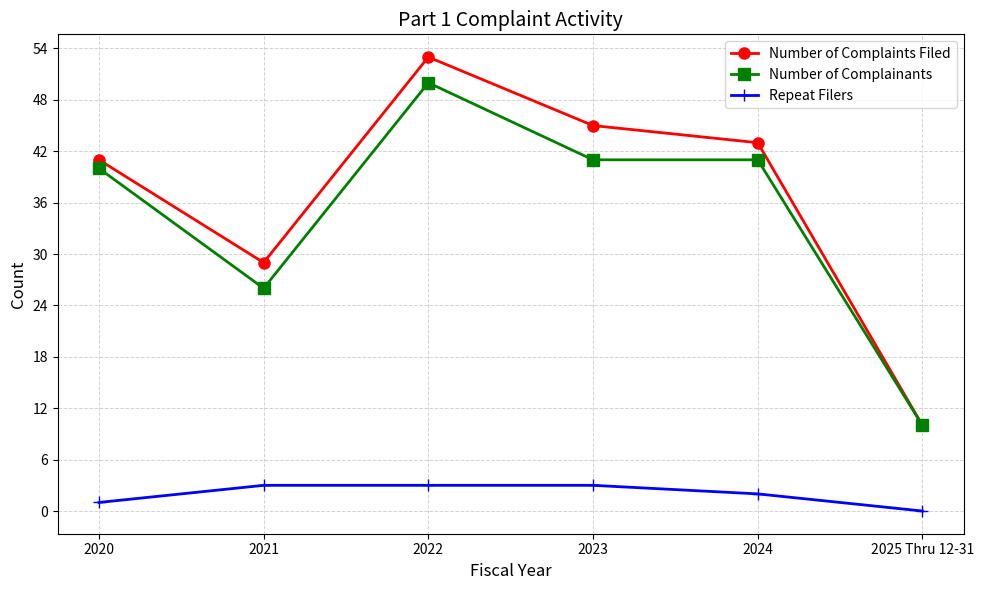

What is the average value of the Repeat Filers series?

2